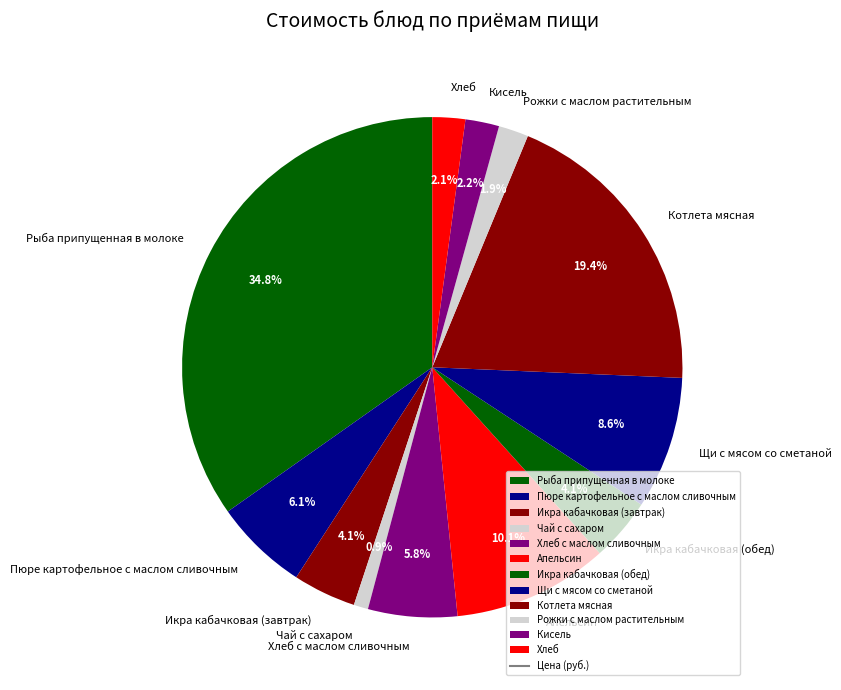

Which slice is the largest?

Рыба припущенная в молоке